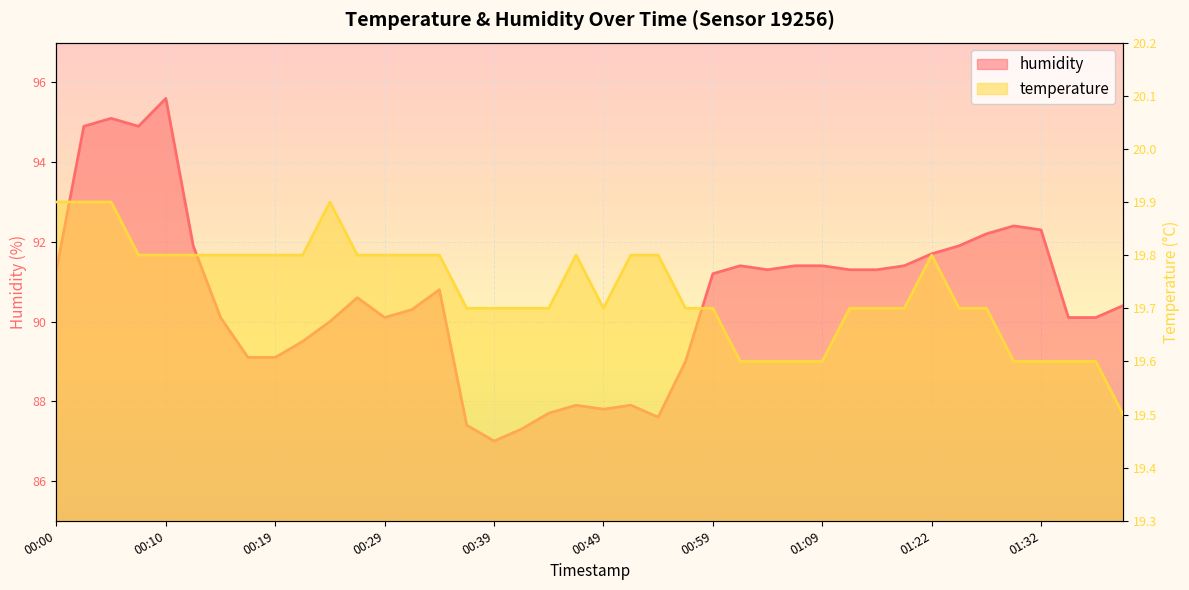

Reading right to left, transcribe all the data shown in this chart.

temperature: 19.5	19.6	19.6	19.6	19.6	19.7	19.7	19.8	19.7	19.7	19.7	19.6	19.6	19.6	19.6	19.7	19.7	19.8	19.8	19.7	19.8	19.7	19.7	19.7	19.7	19.8	19.8	19.8	19.8	19.9	19.8	19.8	19.8	19.8	19.8	19.8	19.8	19.9	19.9	19.9
humidity: 90.4	90.1	90.1	92.3	92.4	92.2	91.9	91.7	91.4	91.3	91.3	91.4	91.4	91.3	91.4	91.2	89.0	87.6	87.9	87.8	87.9	87.7	87.3	87.0	87.4	90.8	90.3	90.1	90.6	90.0	89.5	89.1	89.1	90.1	91.9	95.6	94.9	95.1	94.9	91.3